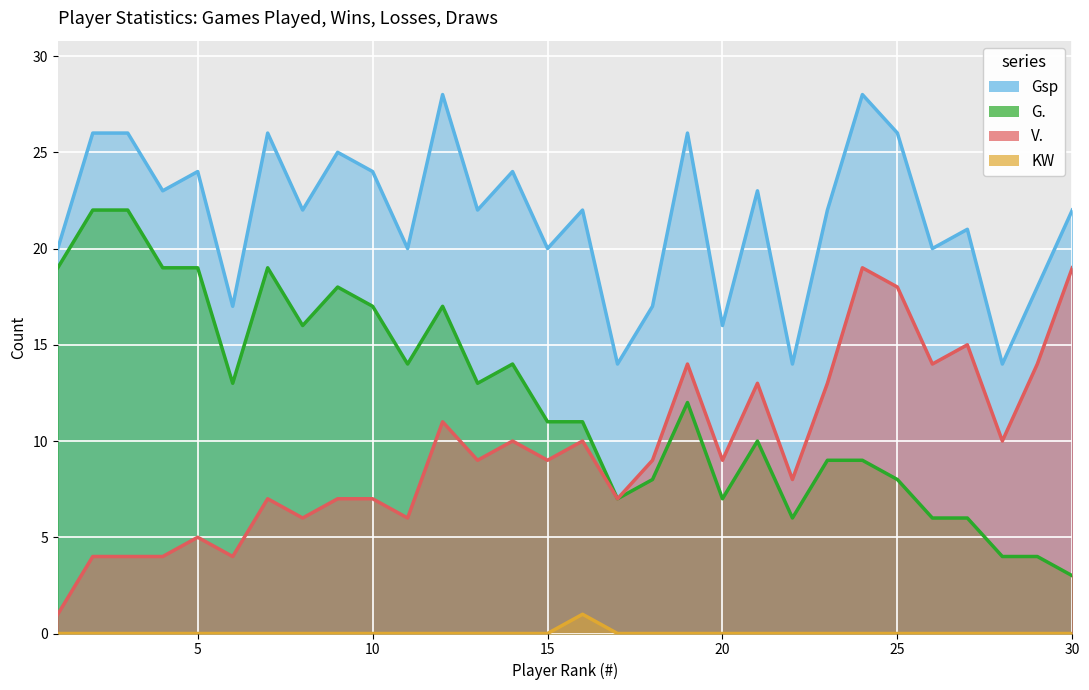

True or false: Gsp and G. cross at least once.

False